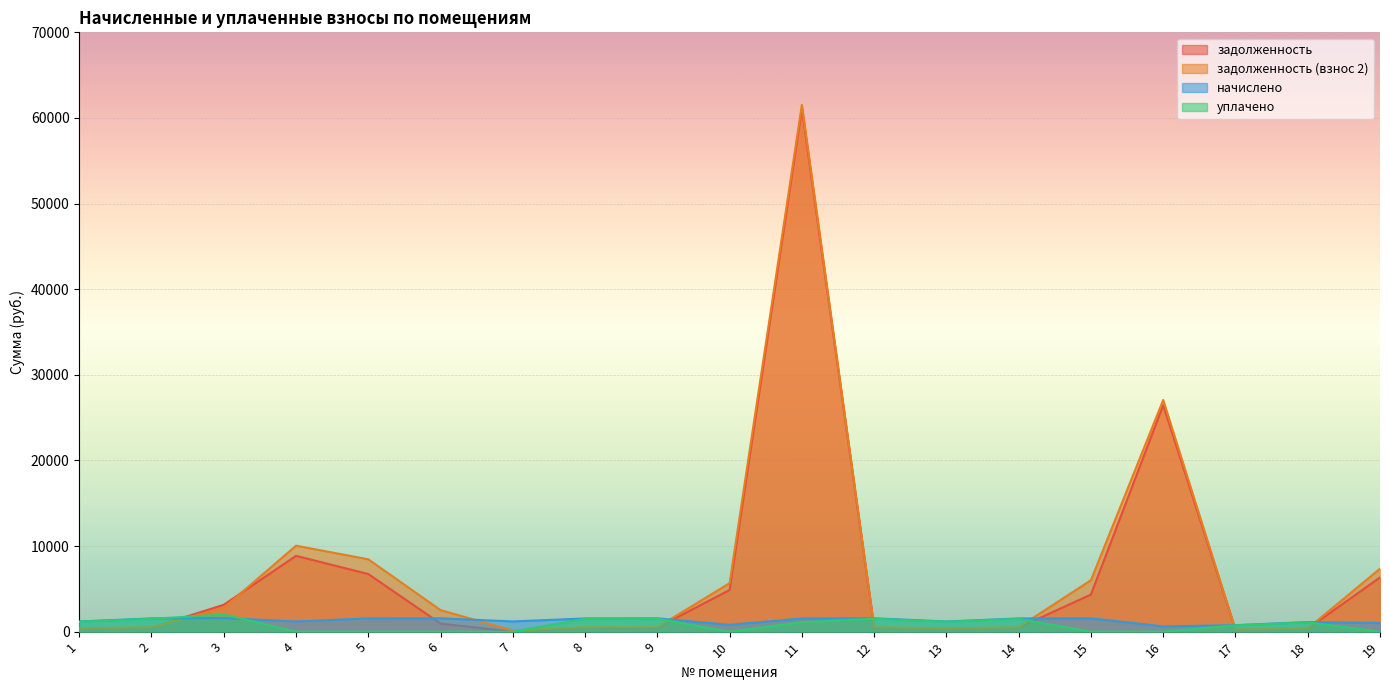

Which category has the highest value in the задолженность (взнос 2) series?

11